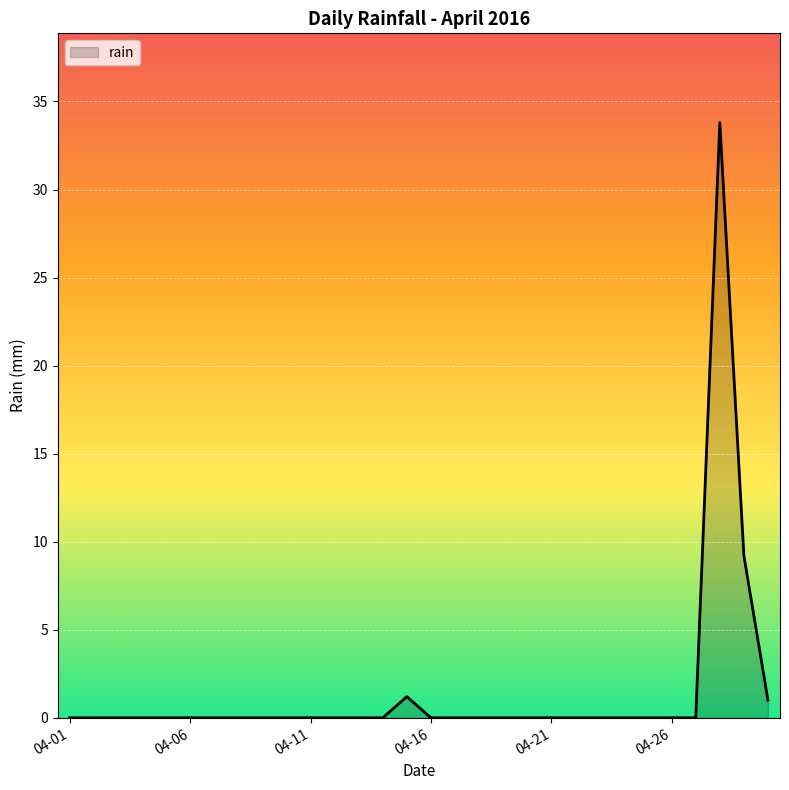

What is the maximum value shown in the chart?

33.8